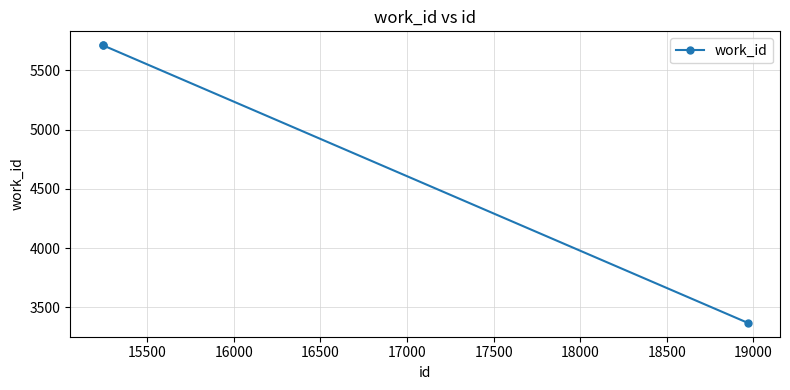

What is the smallest value displayed?

3370